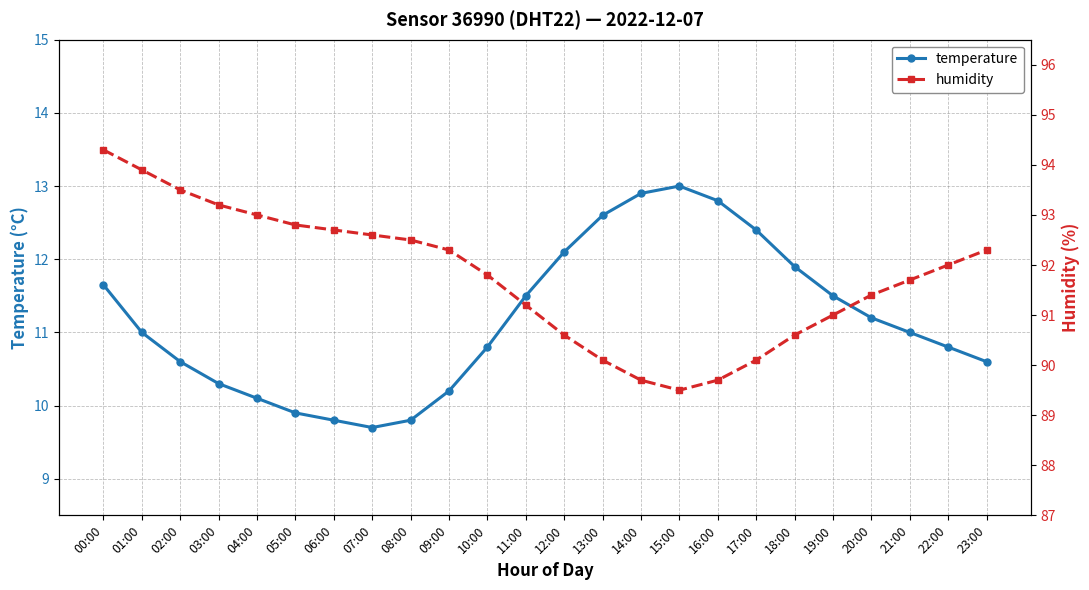

What is the sum of all humidity values?

2202.5